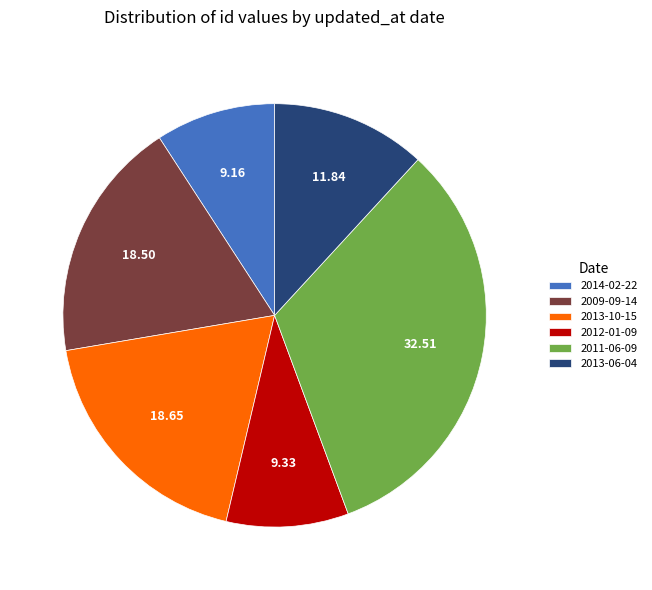

What is the ratio of the value at 2011-06-09 to the value at 2013-06-04?

2.7